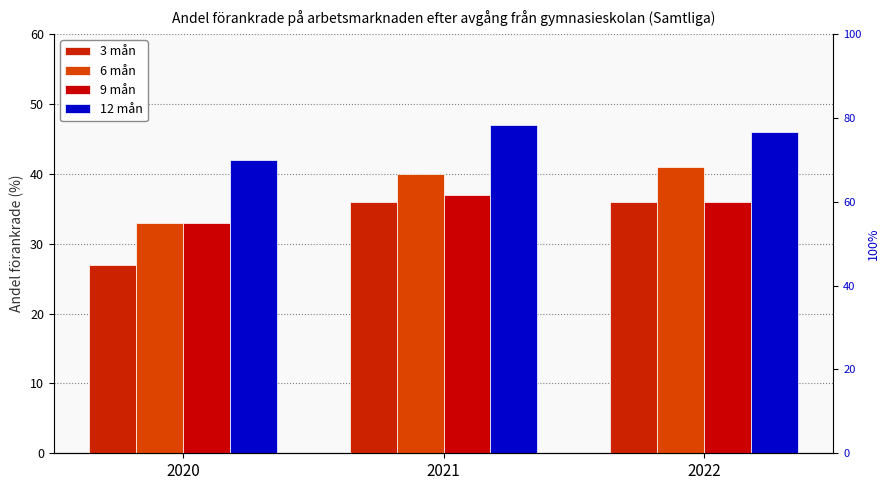

List the labels in order of 6 mån value, smallest first.

2020, 2021, 2022